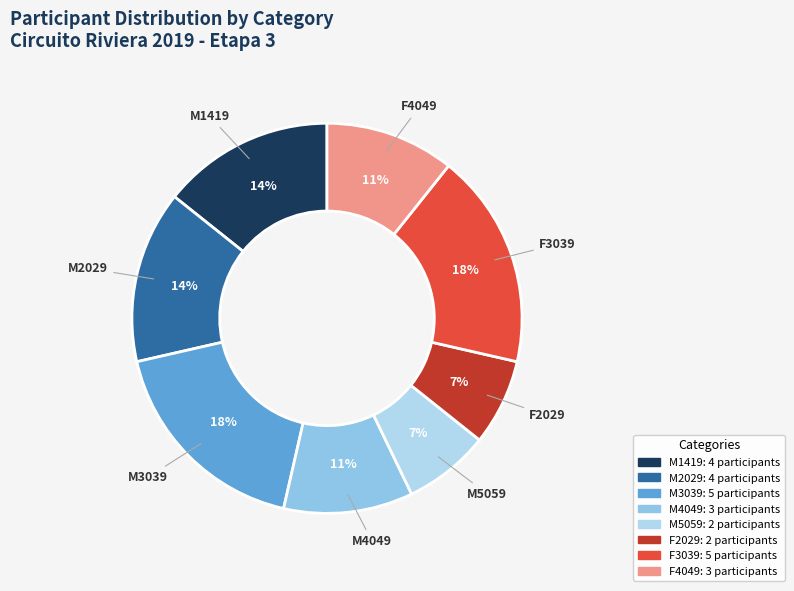

Which has a higher value, M2029 or M4049?

M2029